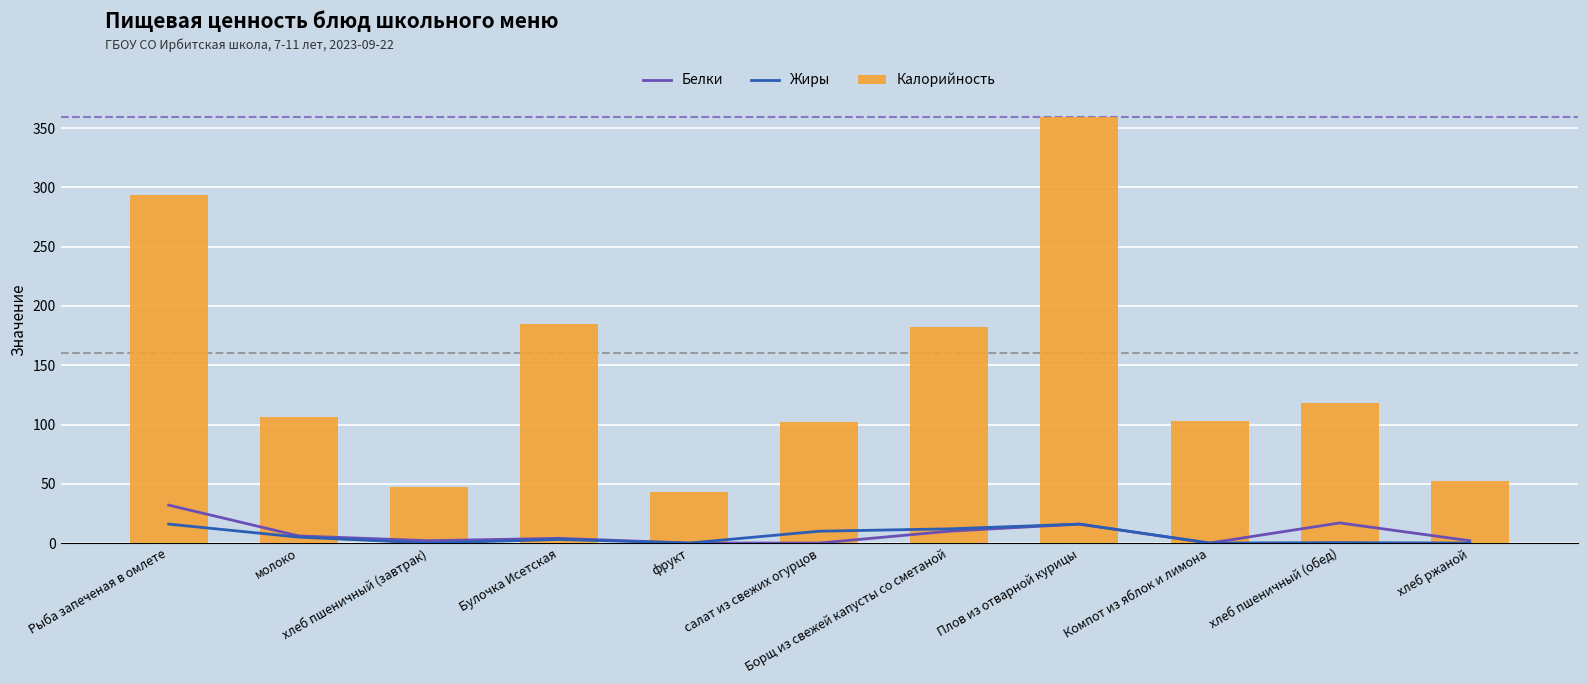

At which label does Жиры reach its minimum?

хлеб пшеничный (завтрак)